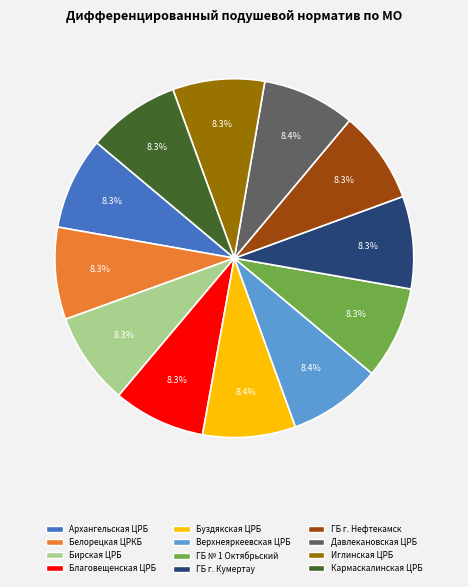

Combined, what portion of the pie is Белорецкая ЦРКБ and Верхнеяркеевская ЦРБ?

16.7%